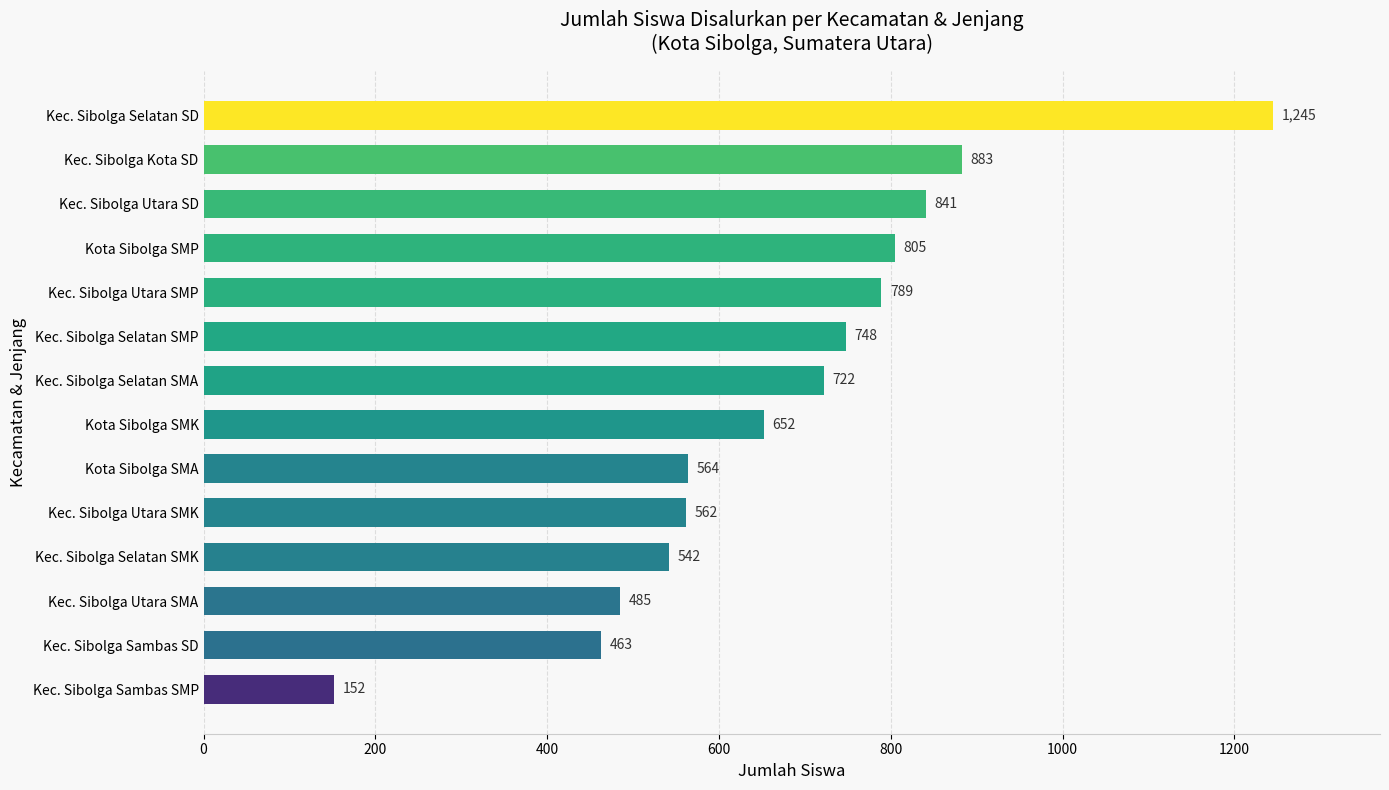

Where is the data nearest to the value 698?

Kec. Sibolga Selatan SMA